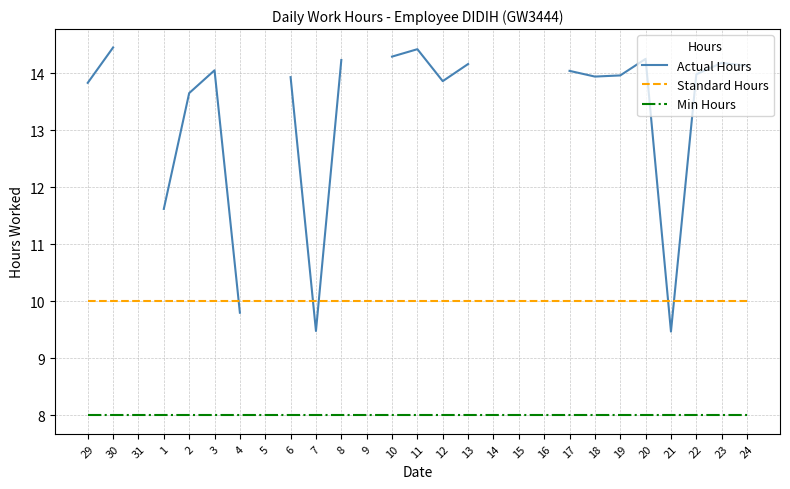

What position from the left is 8?

11